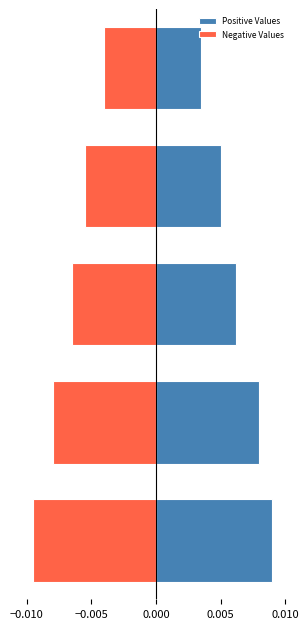

How many Positive Values values are between 0 and 1?

5